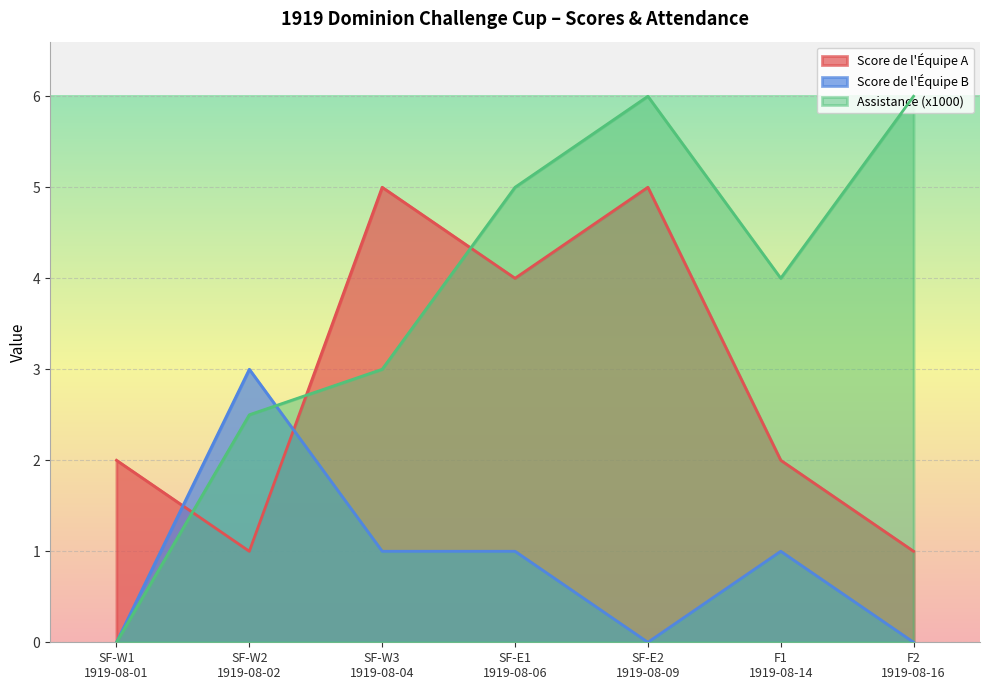

At which category does the chart reach its peak across all series?

SF-E2
1919-08-09